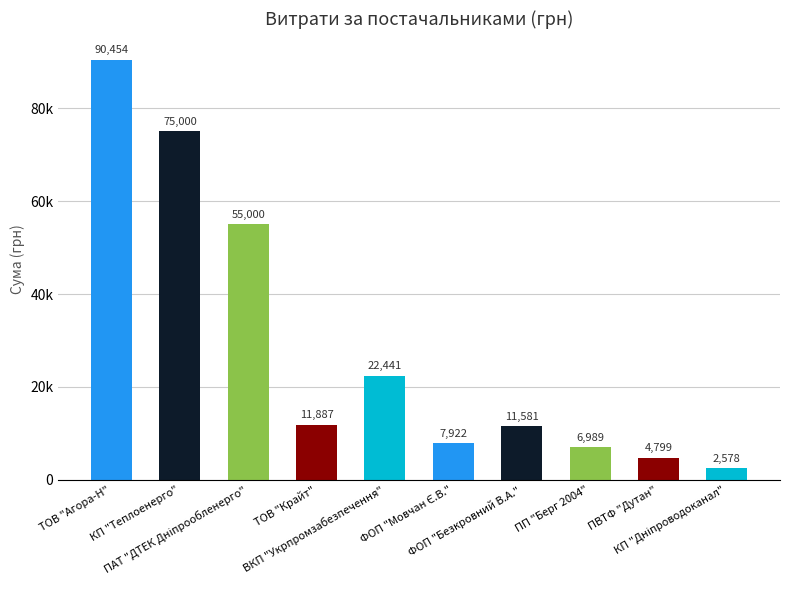

What is the label of the 9th bar from the right?

КП "Теплоенерго"